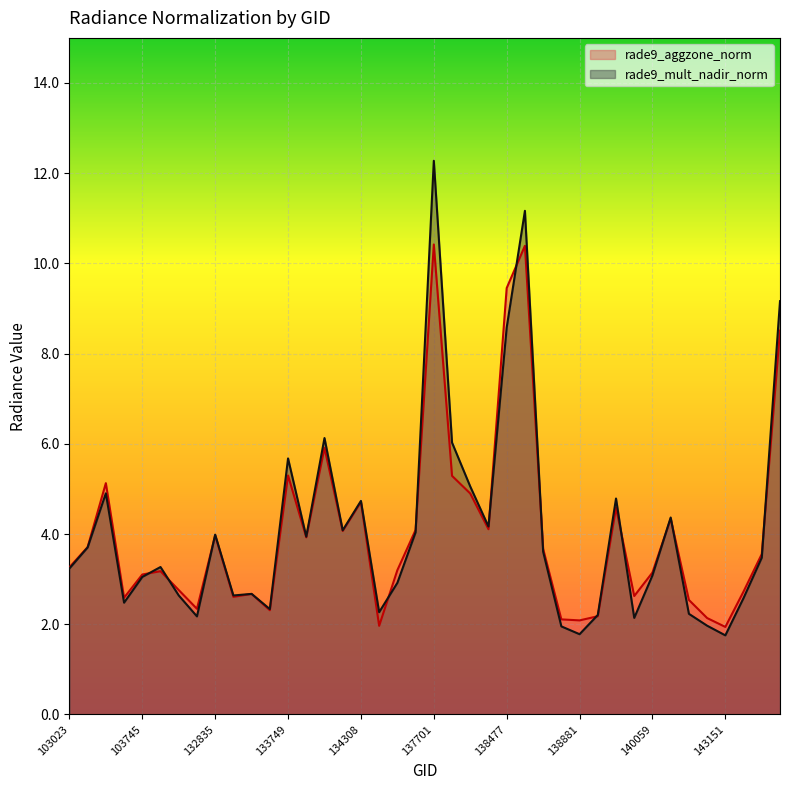

Which series has the largest total across all categories?

rade9_mult_nadir_norm